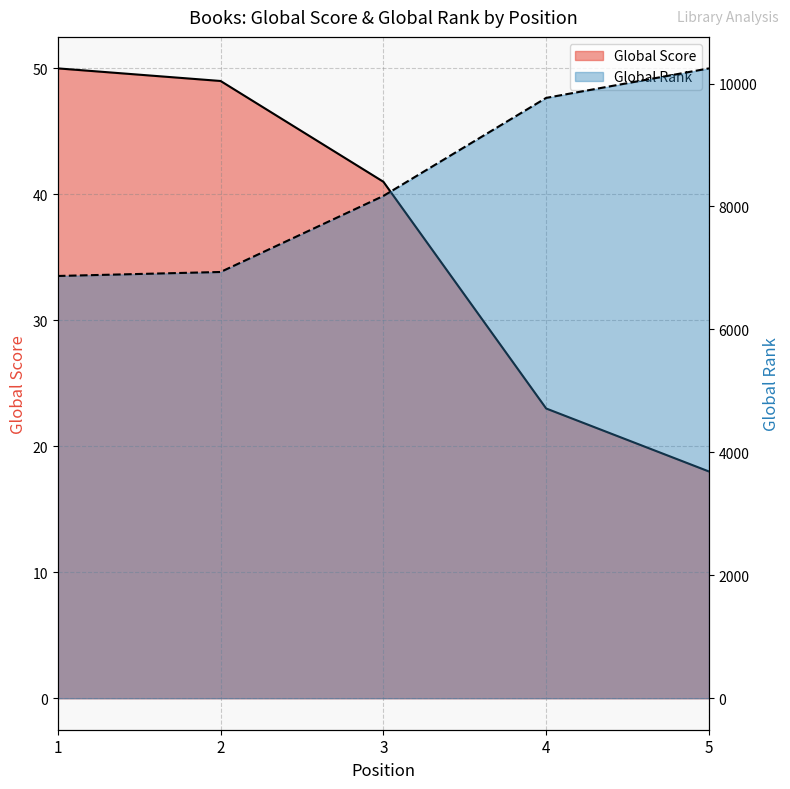

What is the difference between the highest and lowest values at 2?

6885